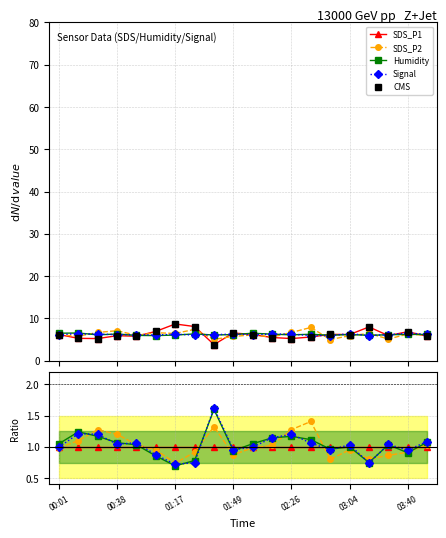

What is the difference between the second highest and second lowest values in the CMS series?

2.9